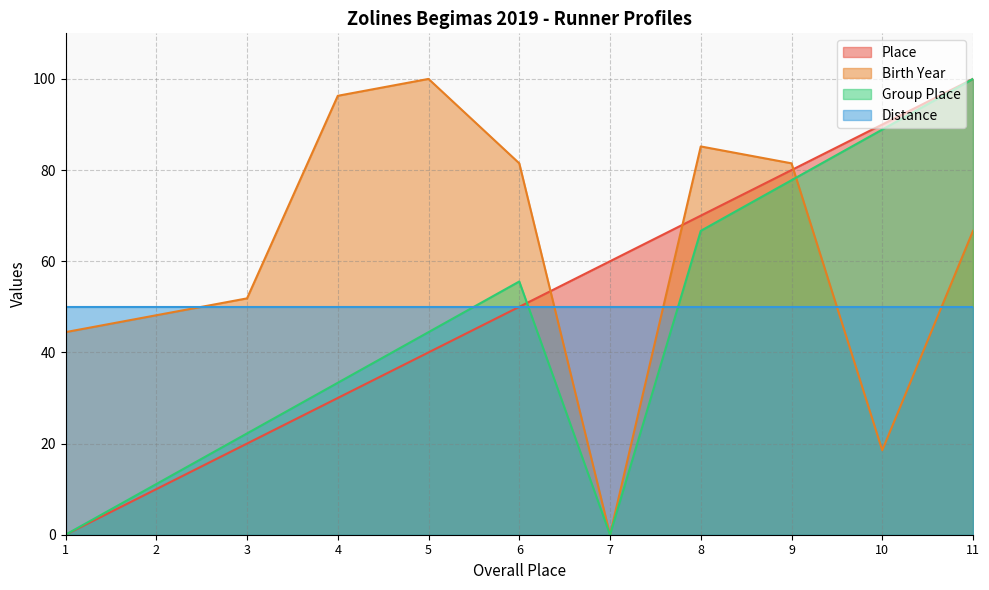

Count the Place values in the range 20 to 80.

7